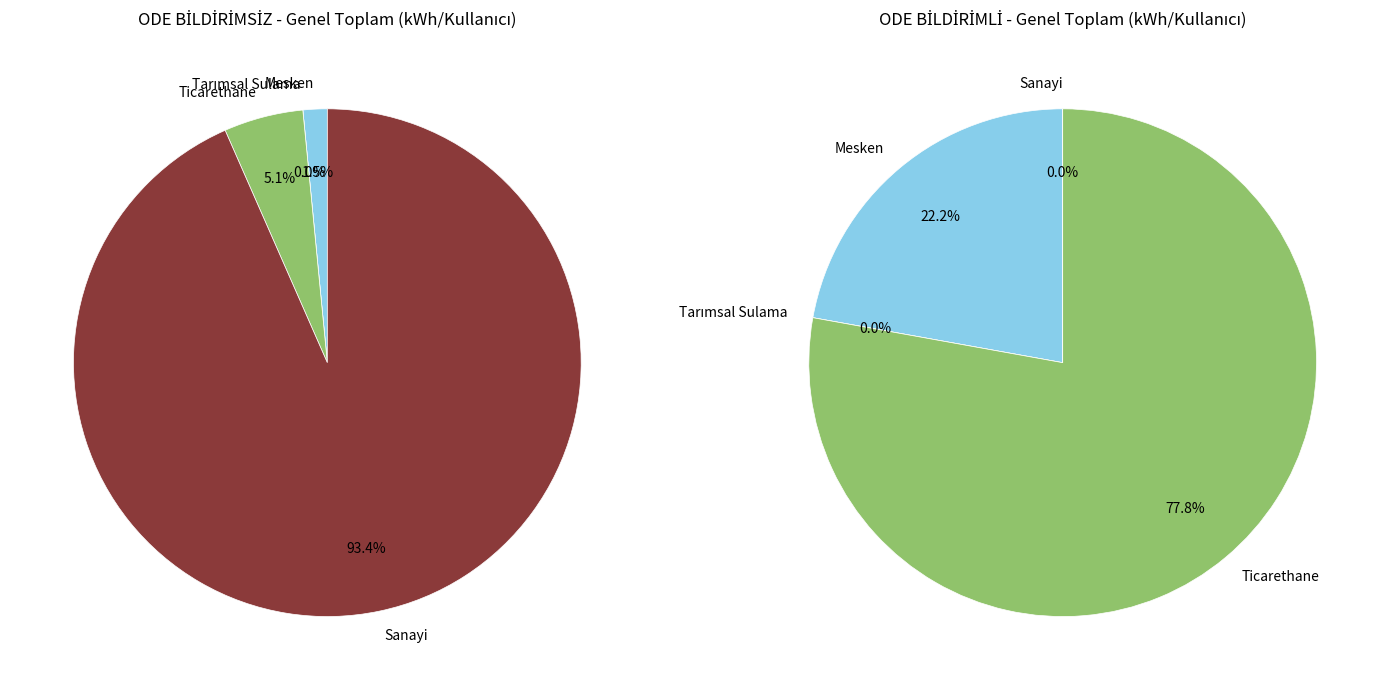

Count the number of slices in the pie.

4